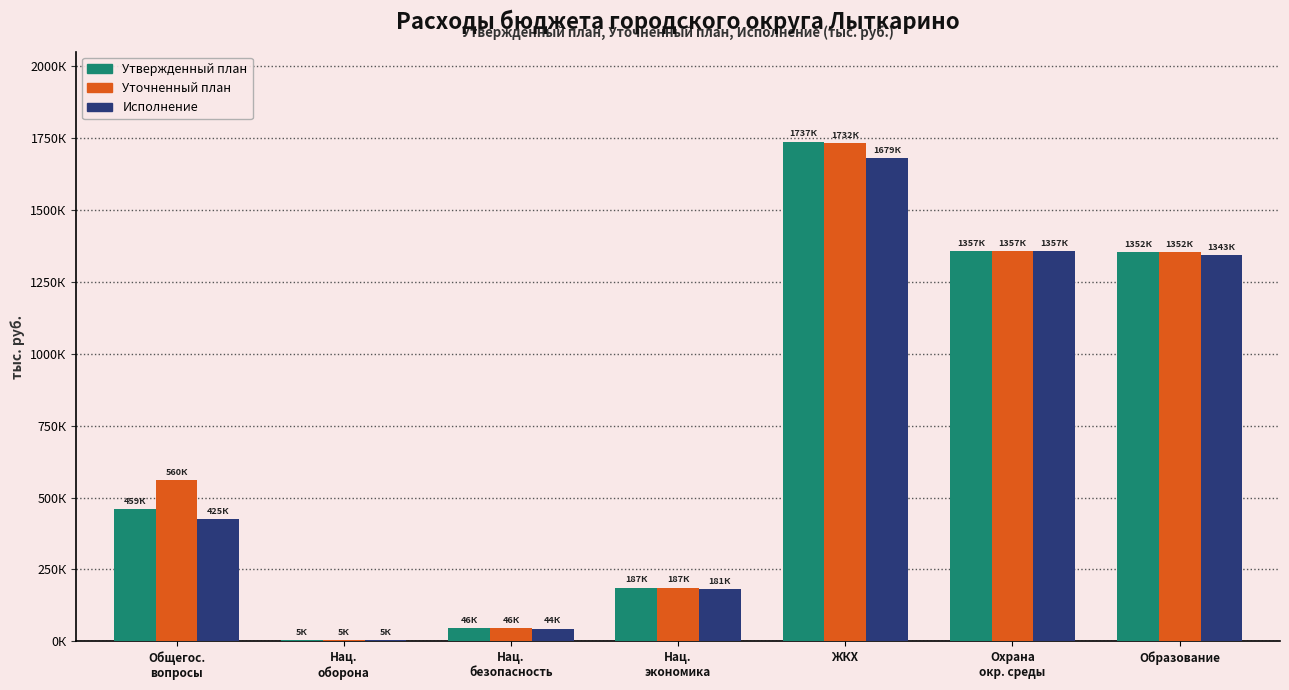

Is it true that Исполнение equals 180720.1 at Нац.
экономика?

True